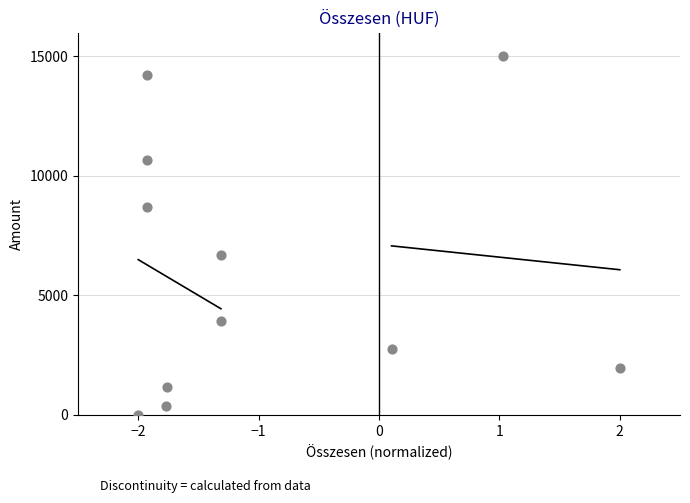

What Y value in the scatter plot is closest to 7500?

6710.5